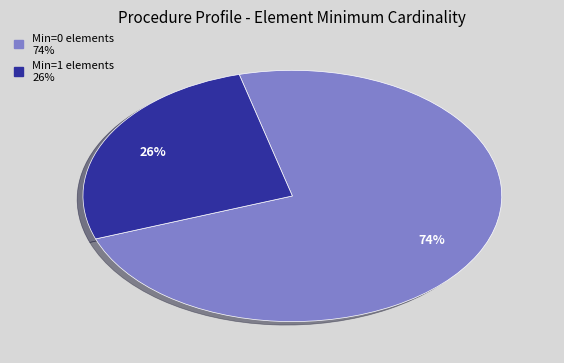

Does any single category account for the majority?

Yes